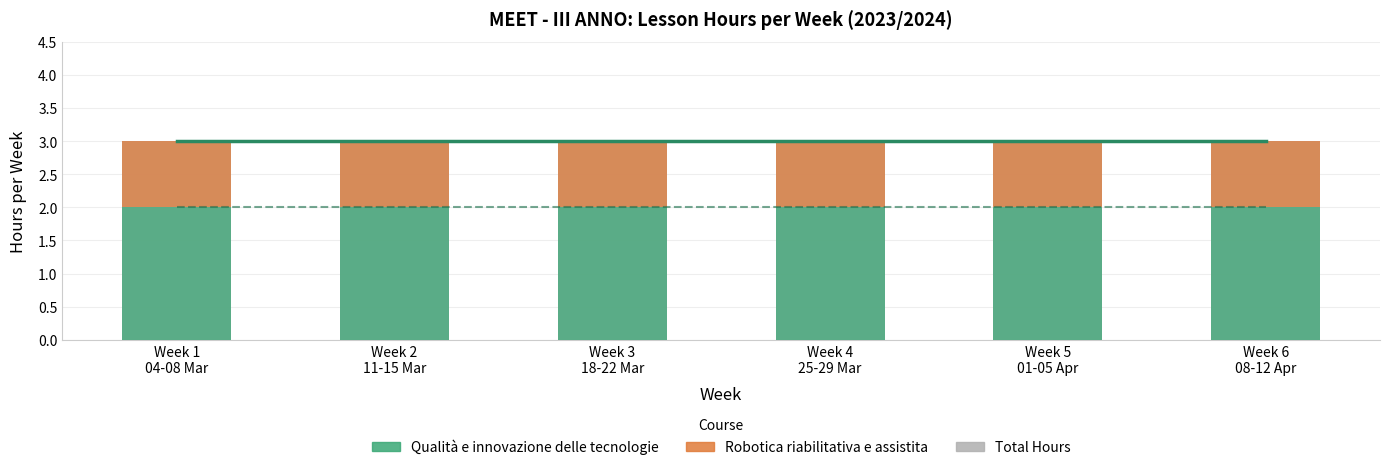

The Total hours series shows 5 at Week 3
18-22 Mar. True or false?

False